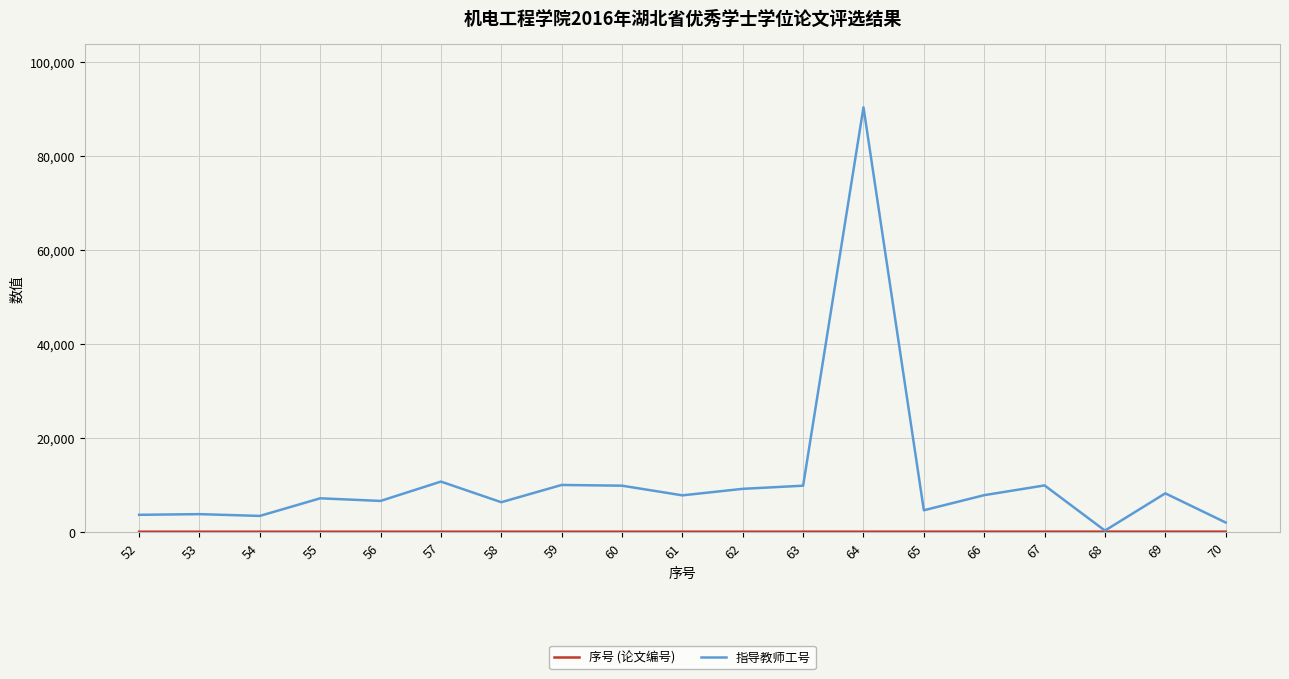

What is the highest value of the 指导教师工号 series?

90381